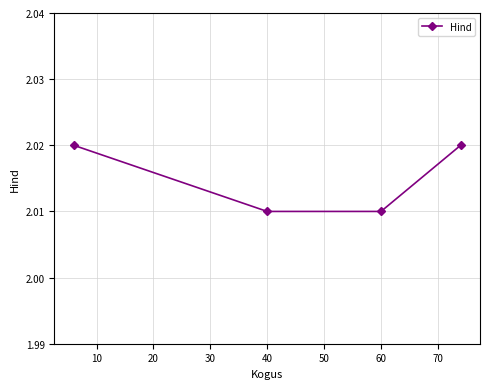

How many values are between 2 and 3?

4